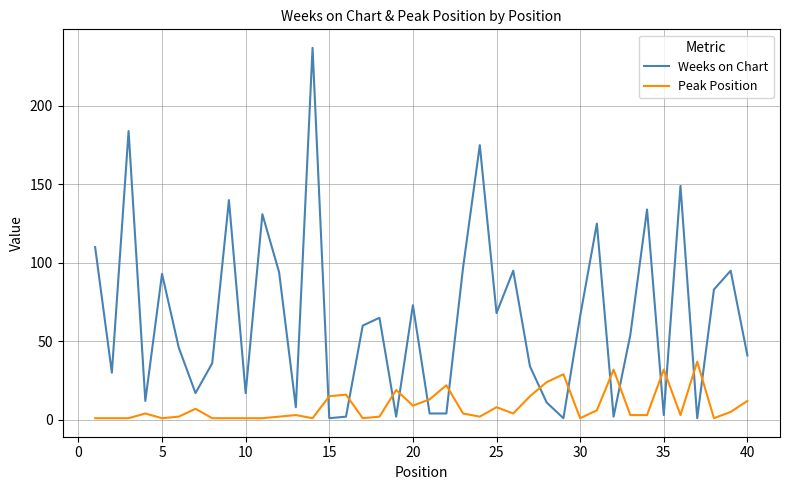

Which series has the largest range (max minus min)?

Weeks on Chart